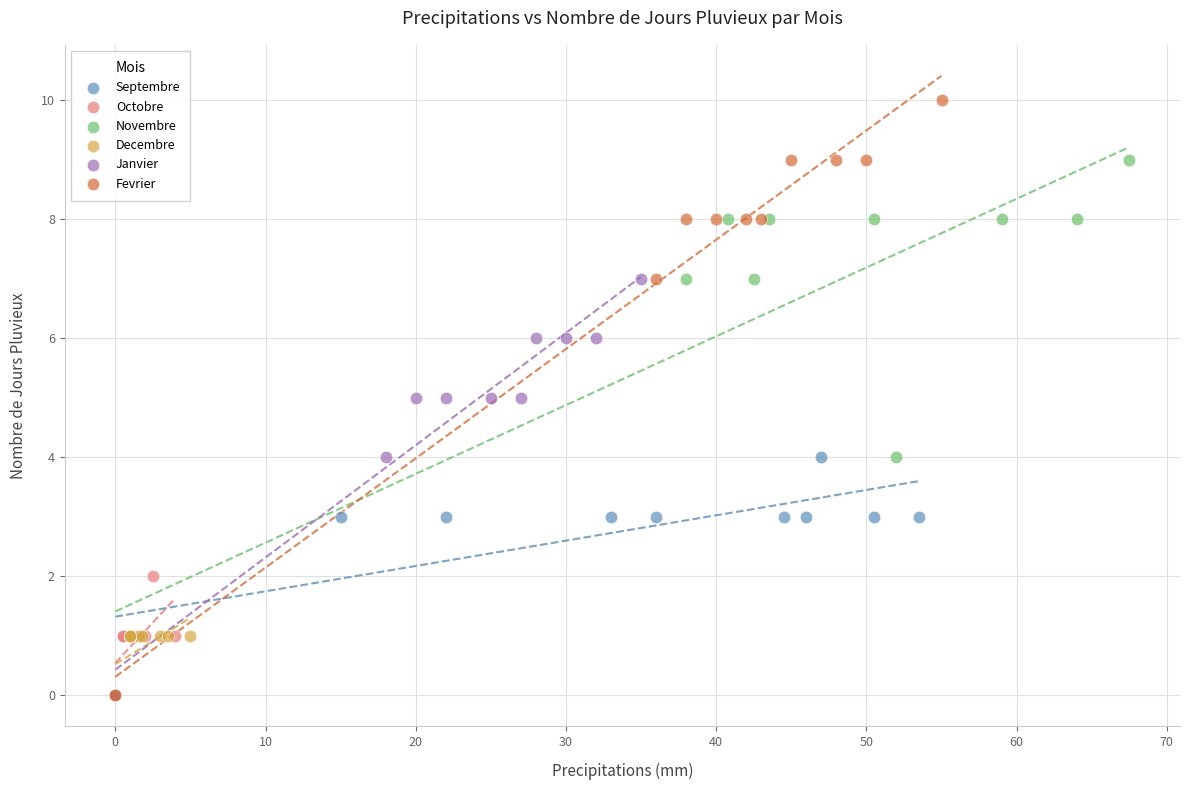

Which series contains the highest Y value?

Fevrier